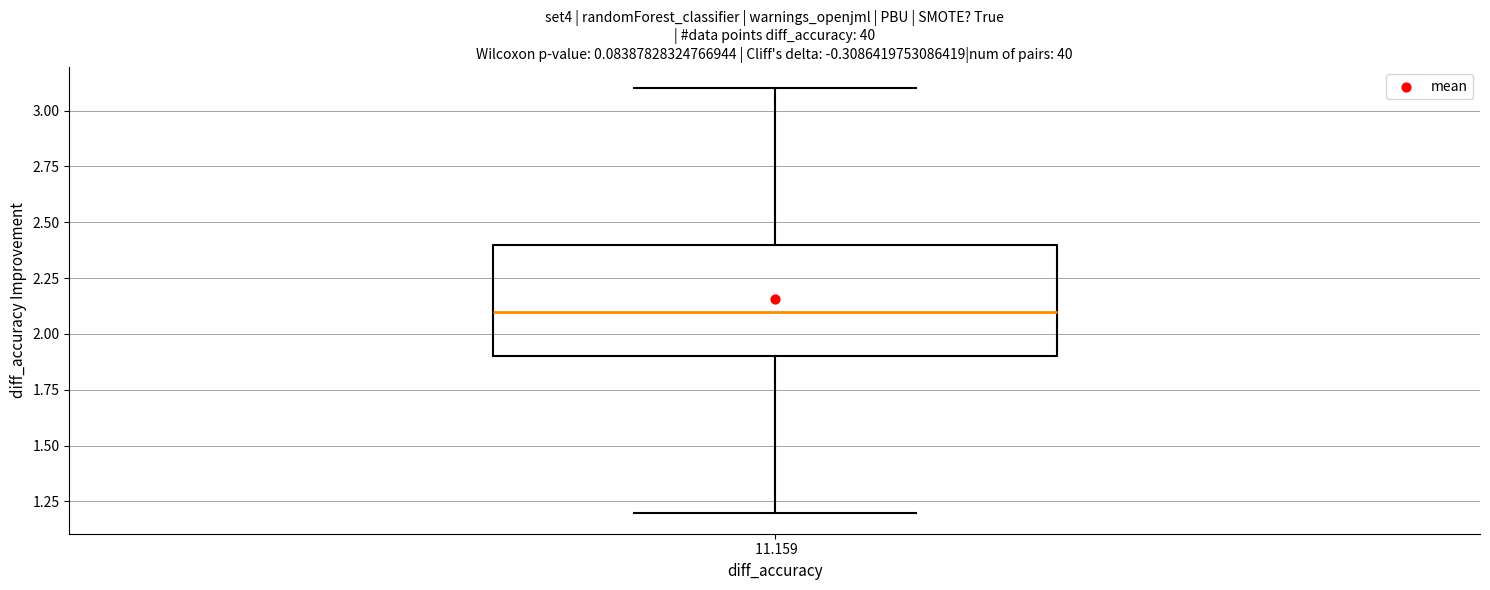

Read this box plot against the y-axis: the position of the median line, the range covered by the box, and the ends of both whiskers. The values are not printed on the chart, so give them approximately, as read against the axis.

median 2.1, box 1.9 to 2.4, whiskers 1.2 to 3.1